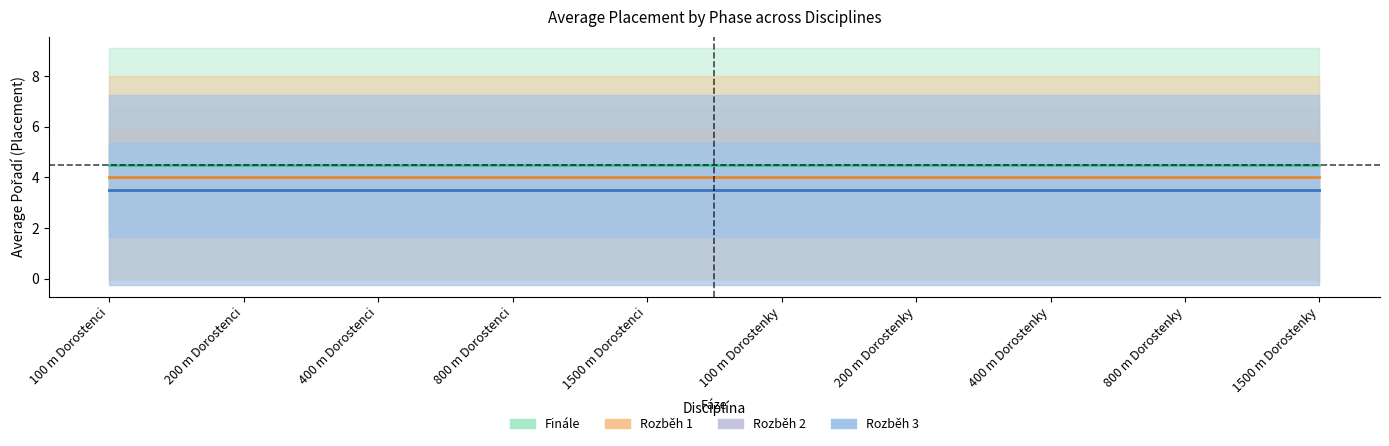

Between 100 m Dorostenci and 800 m Dorostenci, which series saw the biggest shift?

Finále